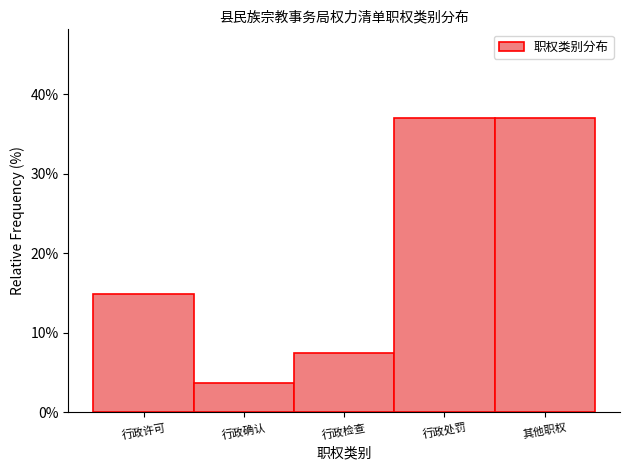

Reading left to right, list all the values displayed in this chart.

14.8	3.7	7.4	37.0	37.0